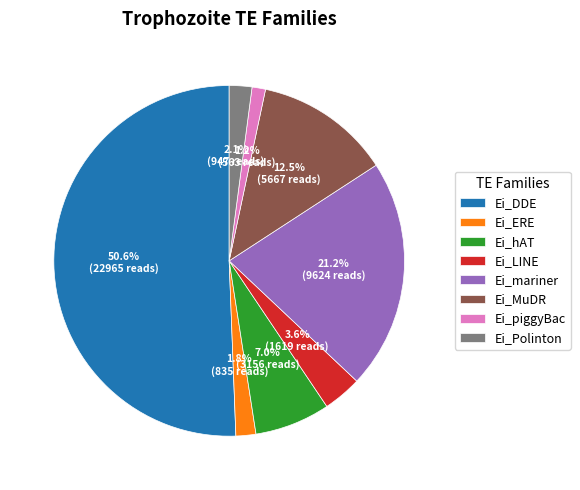

Combined, what portion of the pie is Ei_LINE and Ei_MuDR?

16.1%